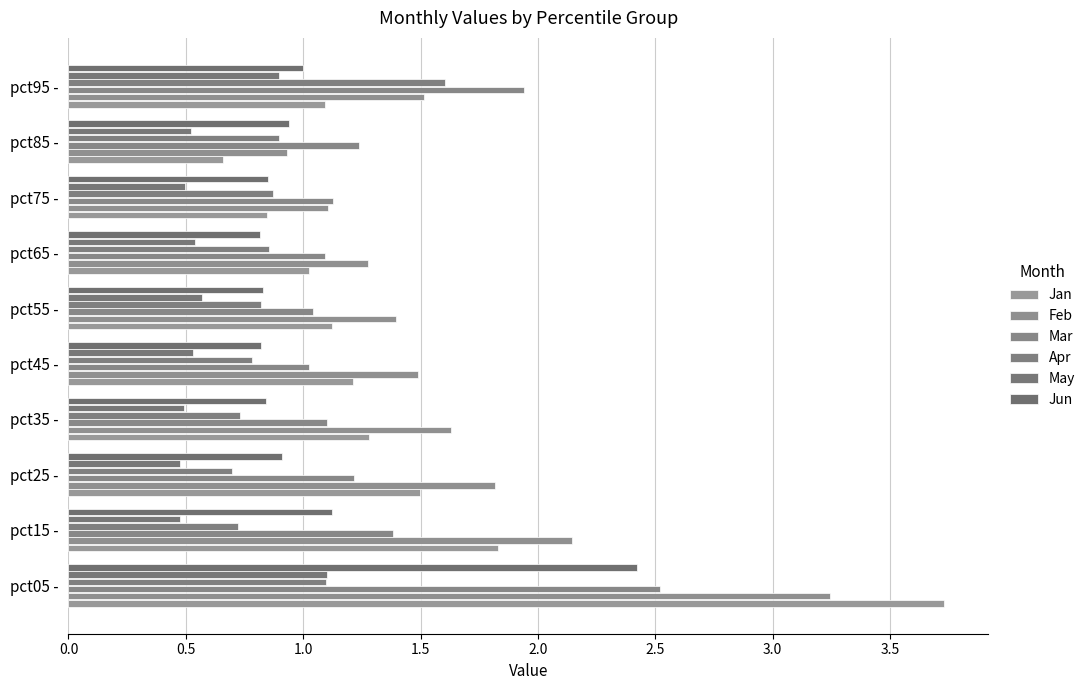

Count the number of data series in this chart.

6